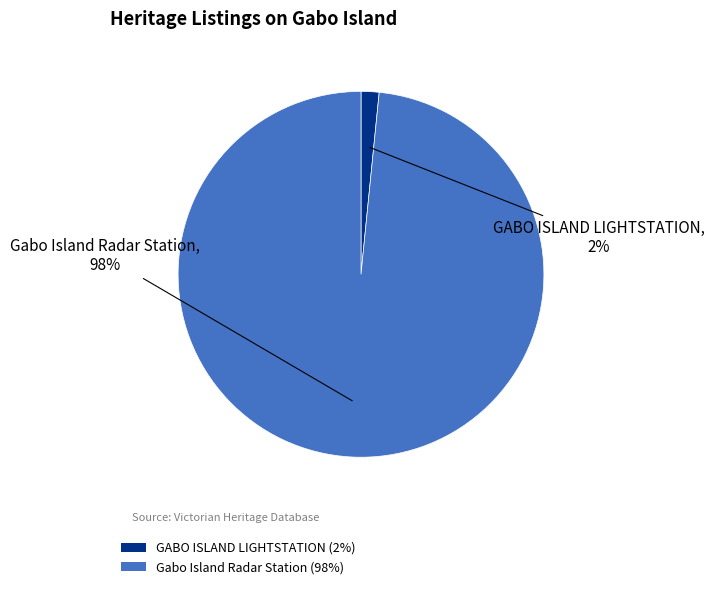

True or false: Gabo Island Radar Station accounts for 86% of the total.

False